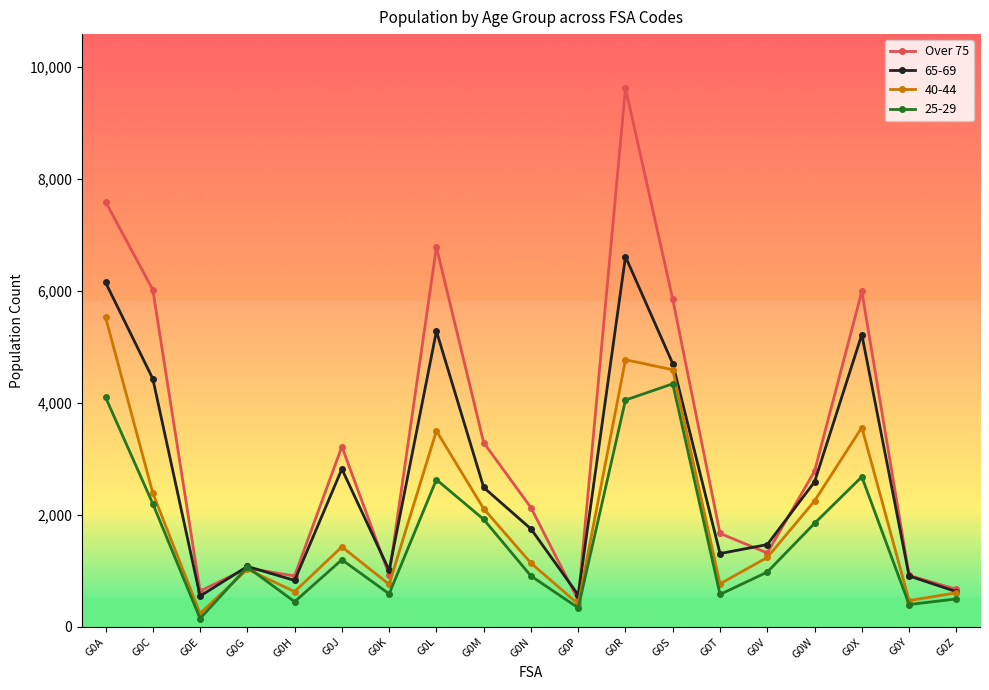

True or false: 25-29 has a value of 3138 at G0W.

False